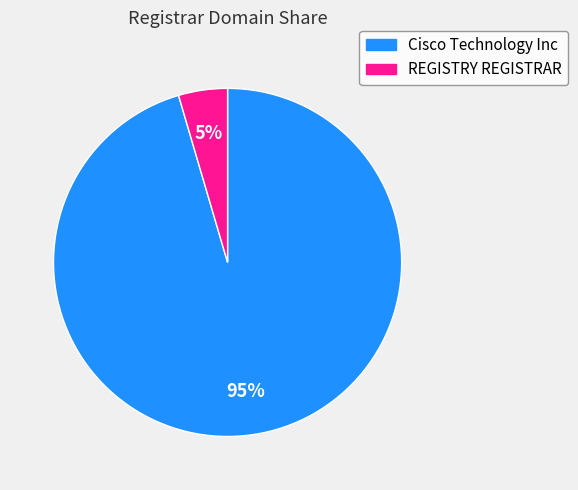

True or false: Cisco Technology Inc accounts for 86% of the total.

False